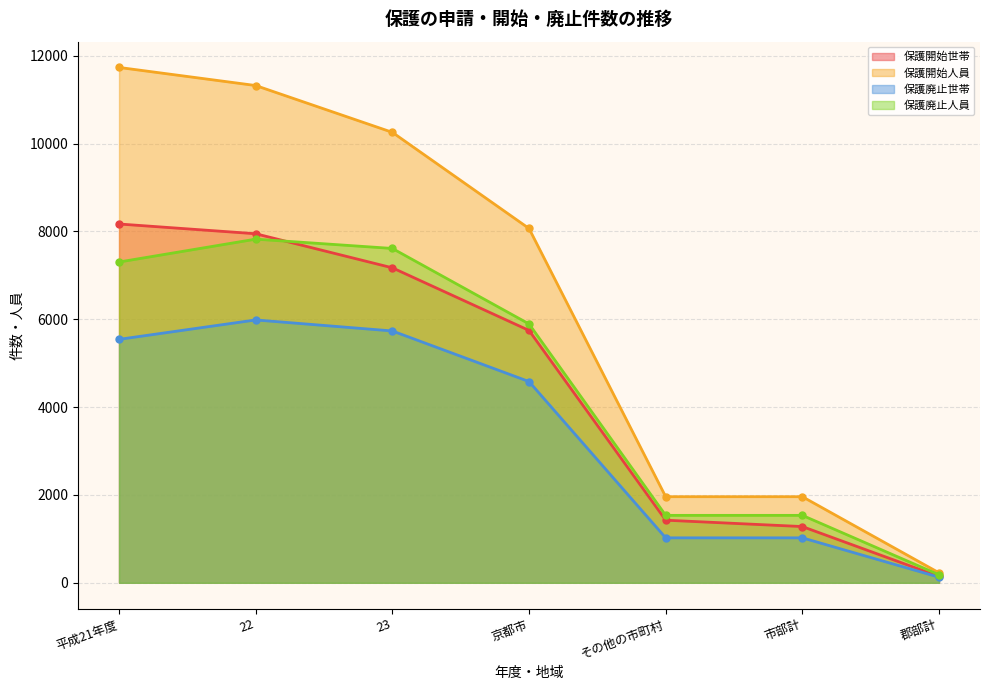

Reading right to left, what are all the values shown in this chart?

保護開始世帯: 郡部計=145	市部計=1281	その他の市町村=1426	京都市=5747	23=7173	22=7949	平成21年度=8171
保護開始人員: 郡部計=228	市部計=1961	その他の市町村=1961	京都市=8069	23=10258	22=11324	平成21年度=11736
保護廃止世帯: 郡部計=128	市部計=1024	その他の市町村=1024	京都市=4583	23=5735	22=5986	平成21年度=5544
保護廃止人員: 郡部計=183	市部計=1536	その他の市町村=1536	京都市=5895	23=7614	22=7826	平成21年度=7305